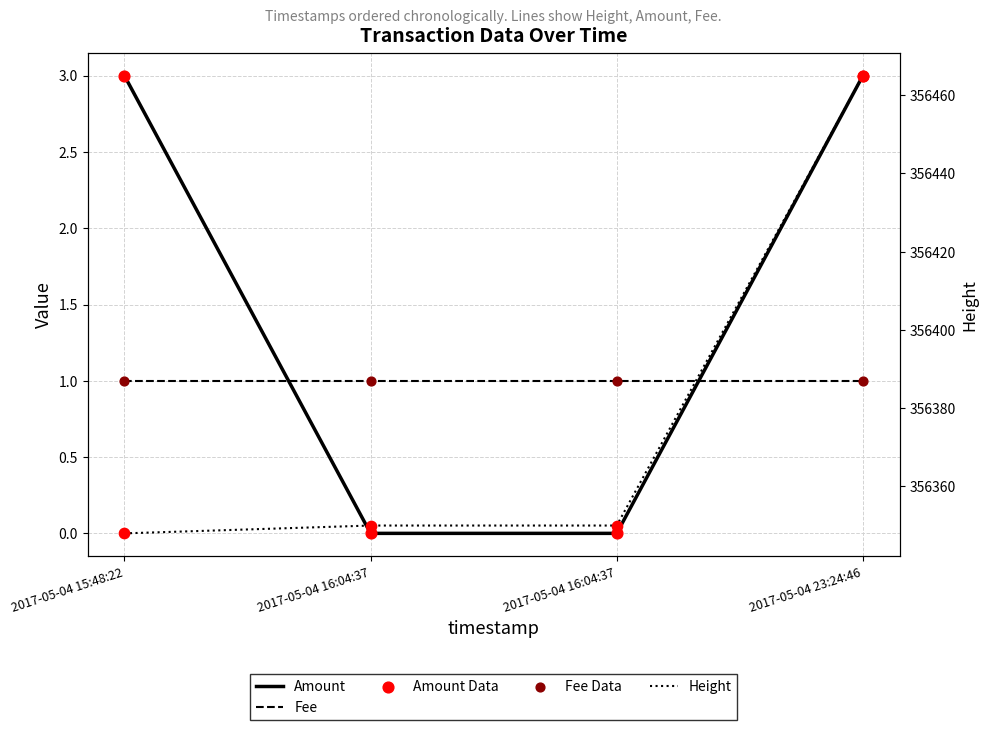

Is the value of Fee Data at 2017-05-04 15:48:22 greater than the value of Amount at 2017-05-04 16:04:37?

Yes